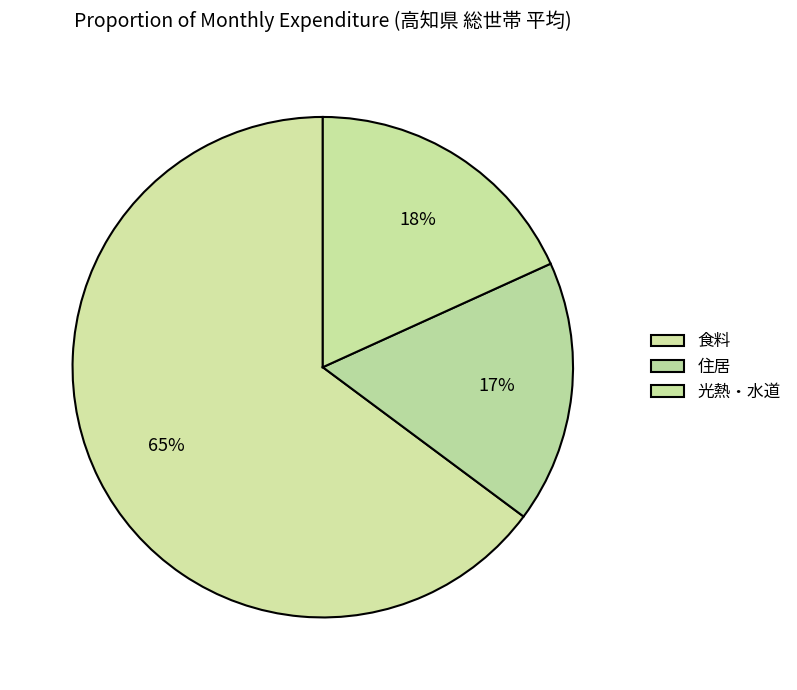

Count the number of slices in the pie.

3